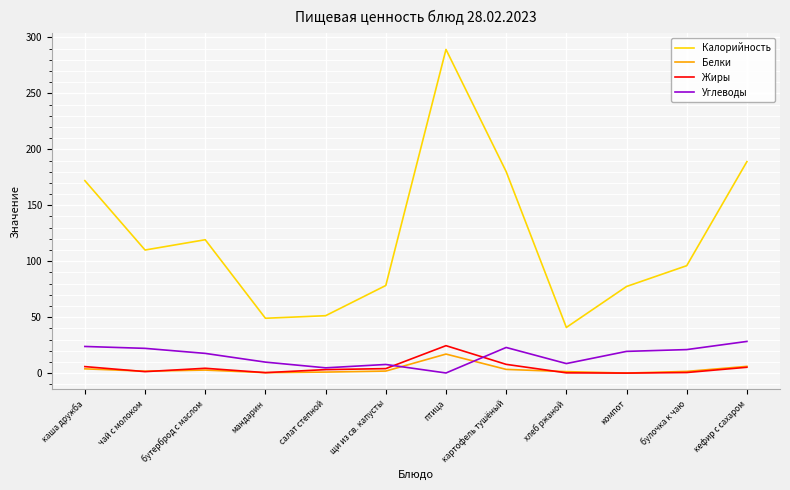

True or false: Белки has more than 1 interior local peaks.

True